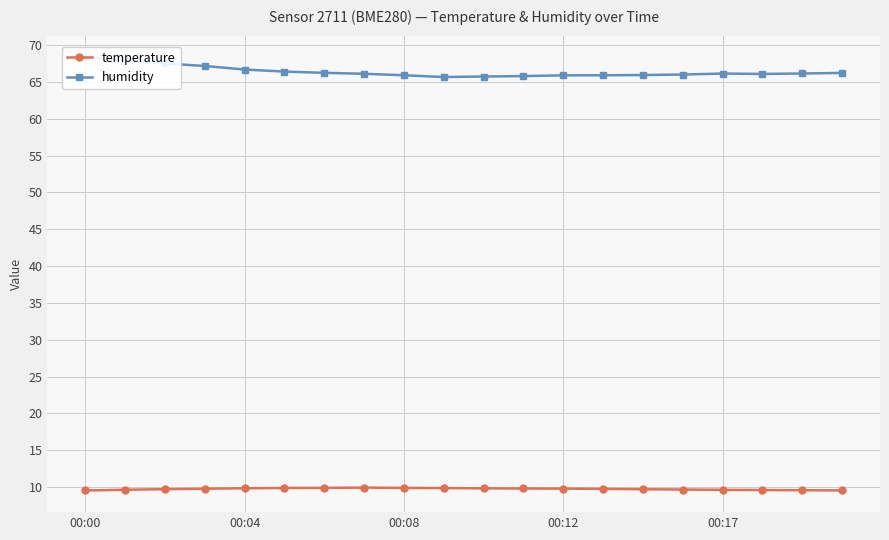

Count the temperature values in the range 9 to 10.

20